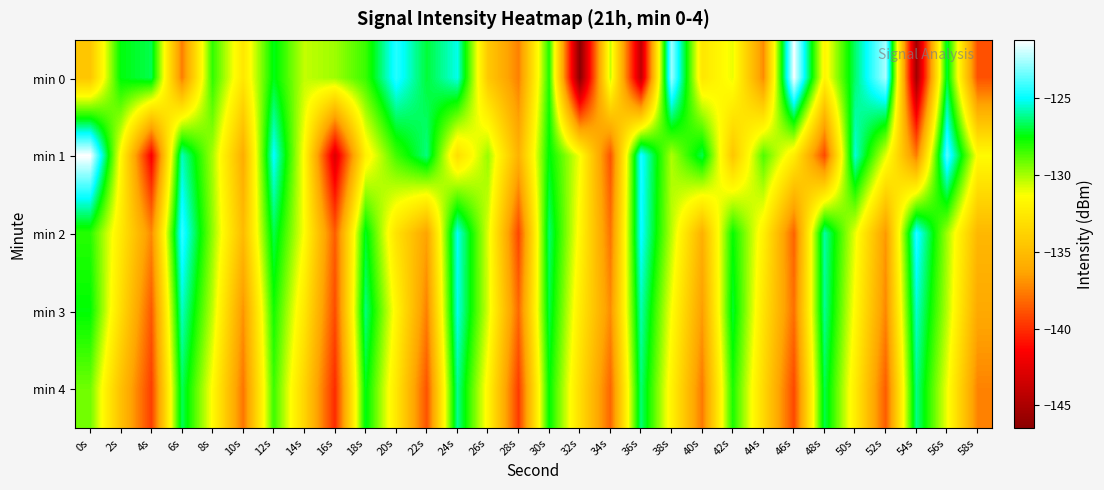

At how many categories does at least one series exceed -137?

30